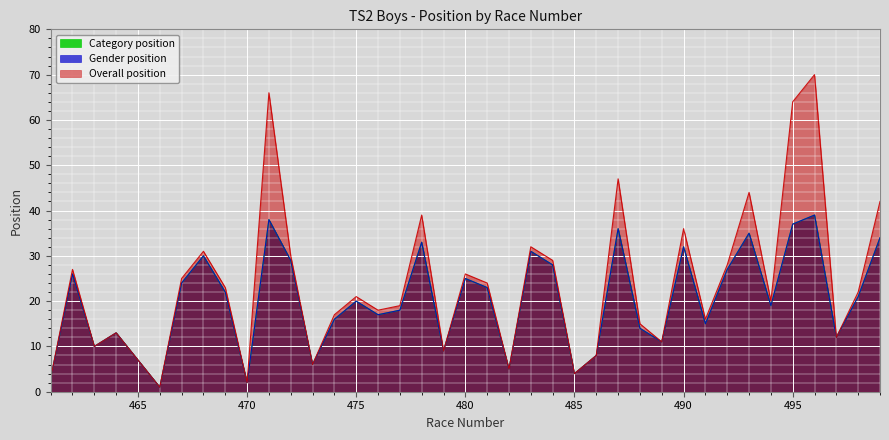

True or false: Overall position and Category position cross at least once.

False